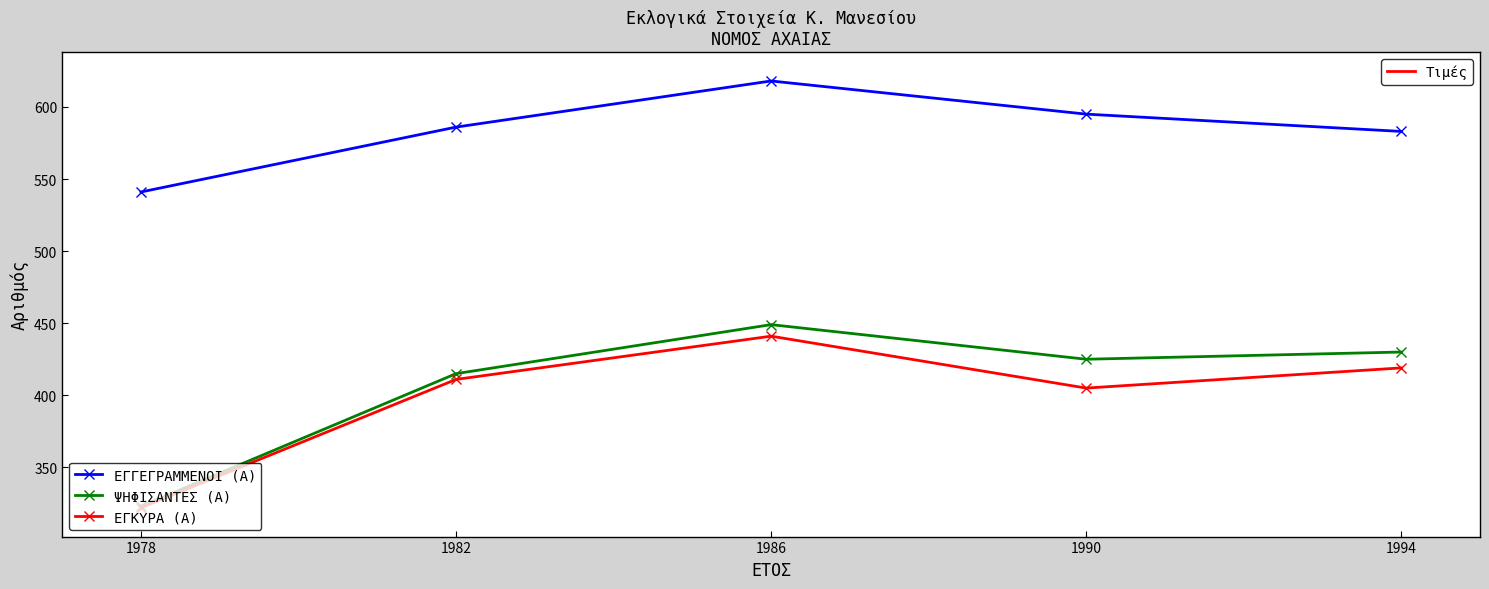

Which label corresponds to the largest value in the chart?

1986